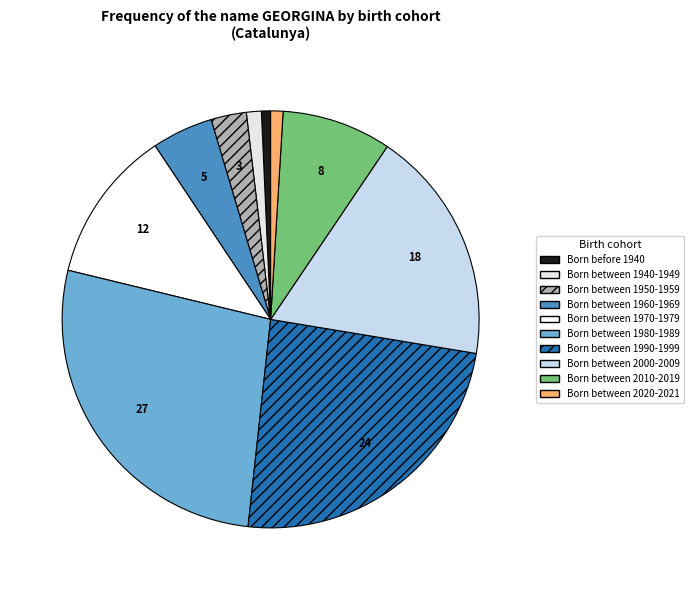

Is there a majority slice in this chart?

No